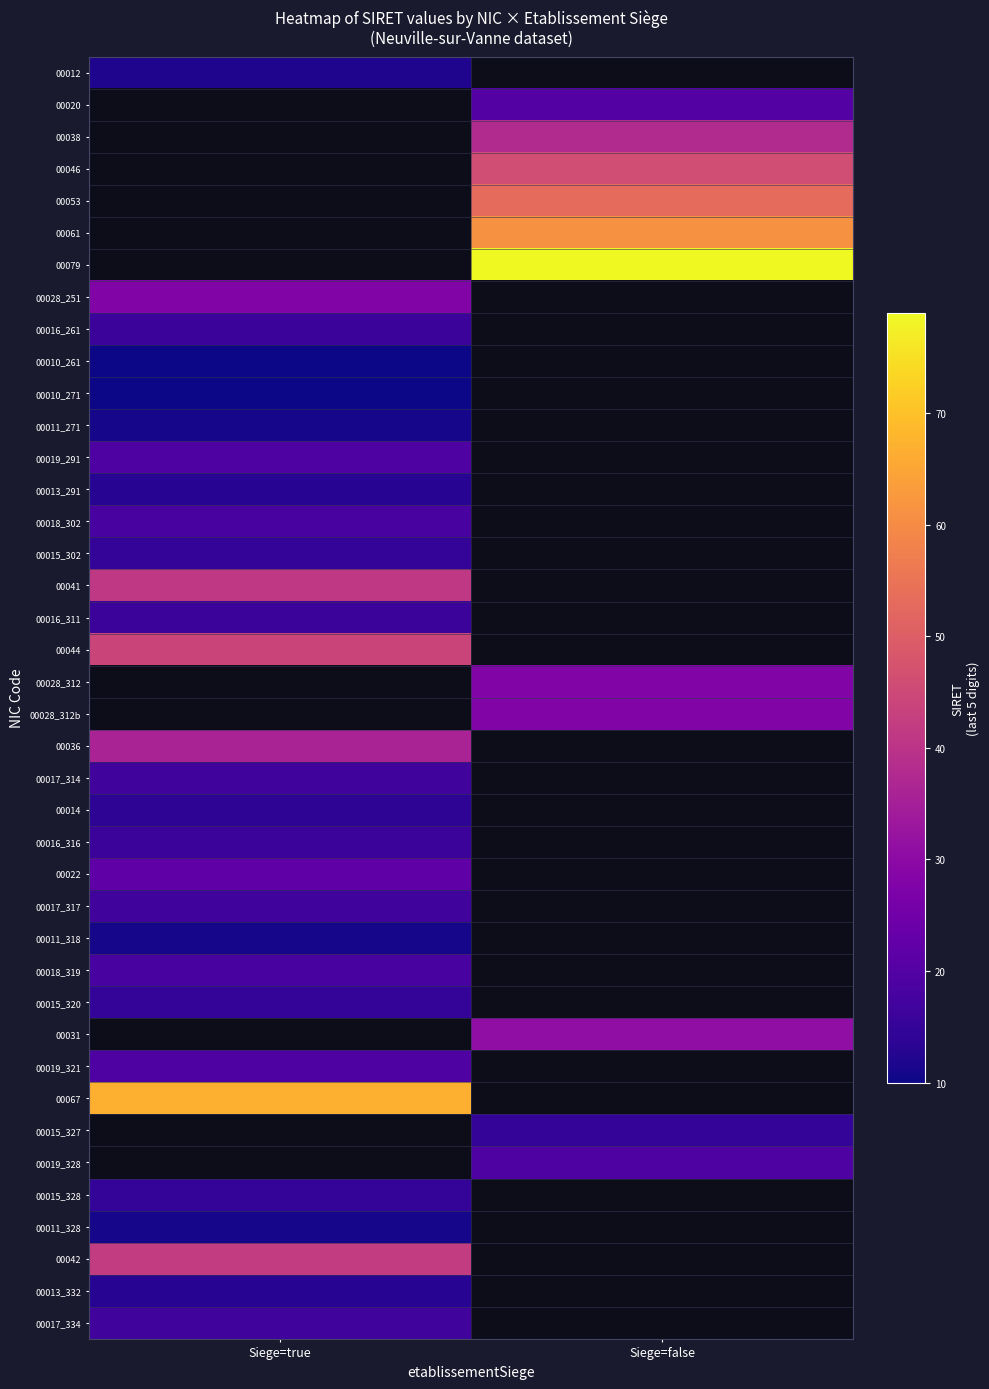

Where is 00028_251 nearest to the value 28?

Siege=true